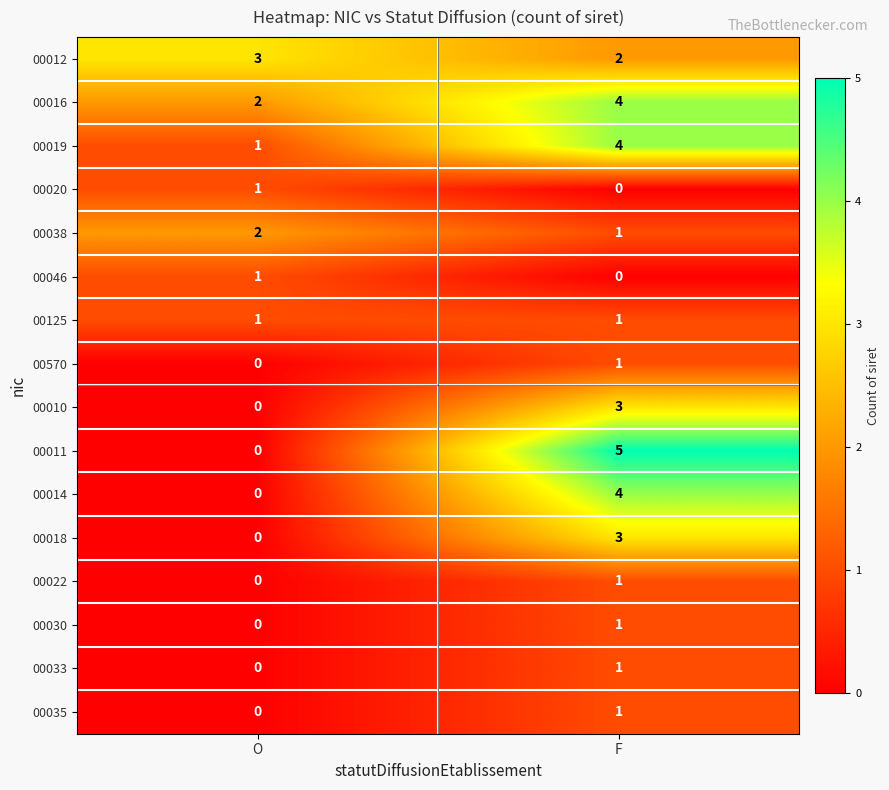

What is the spread (max minus min) of values at O?

3